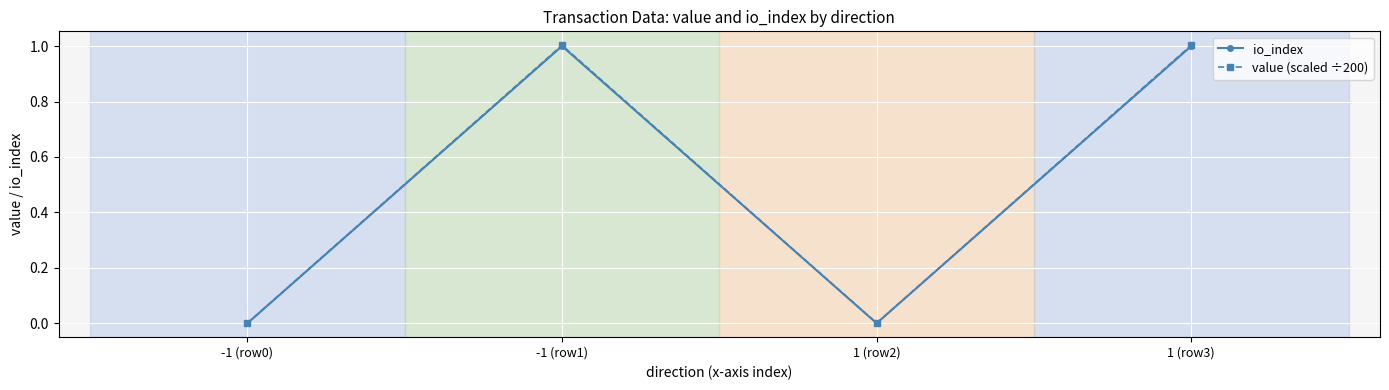

Does the chart have visible grid lines?

Yes